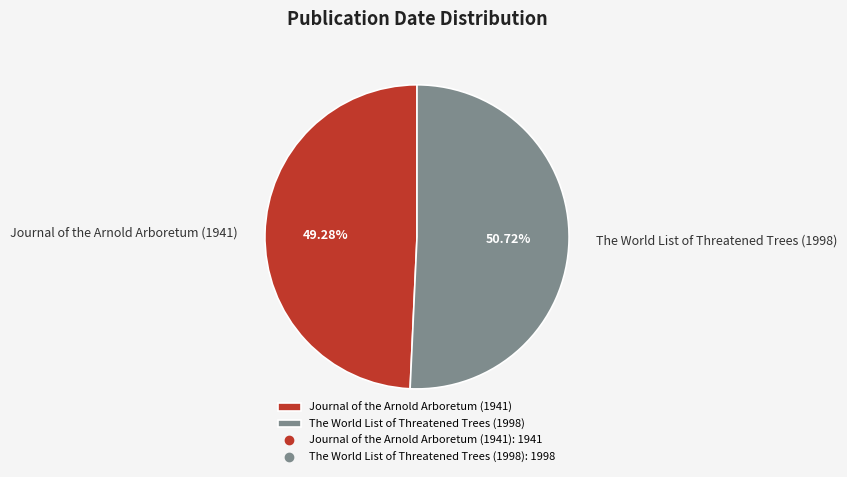

Rank the categories by value from lowest to highest.

Journal of the Arnold Arboretum (1941), The World List of Threatened Trees (1998)